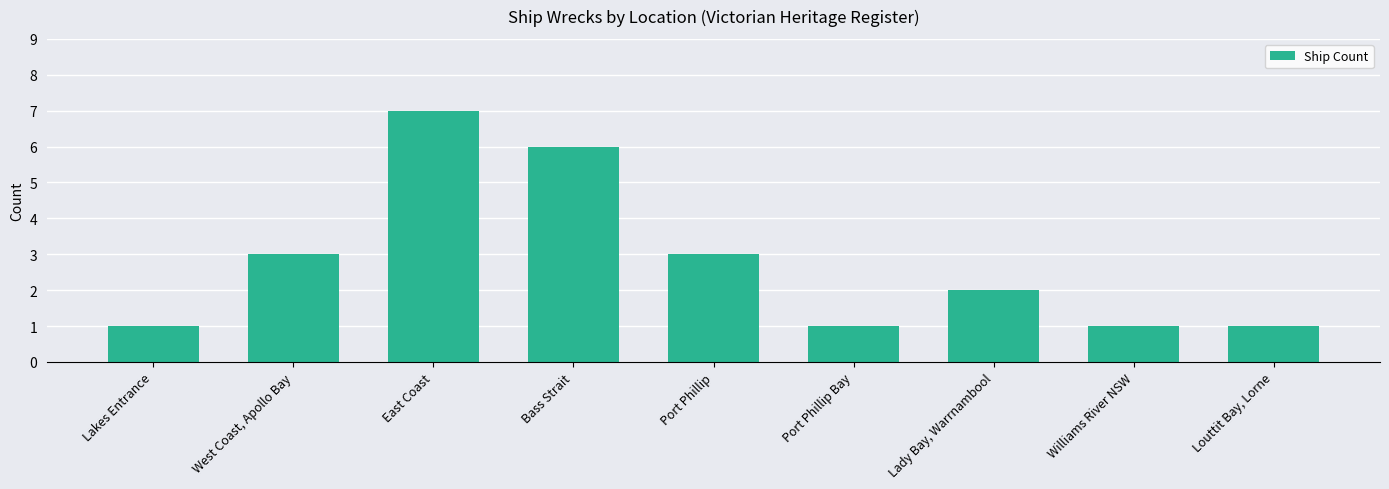

What is the value of the 1st bar from the left?

1